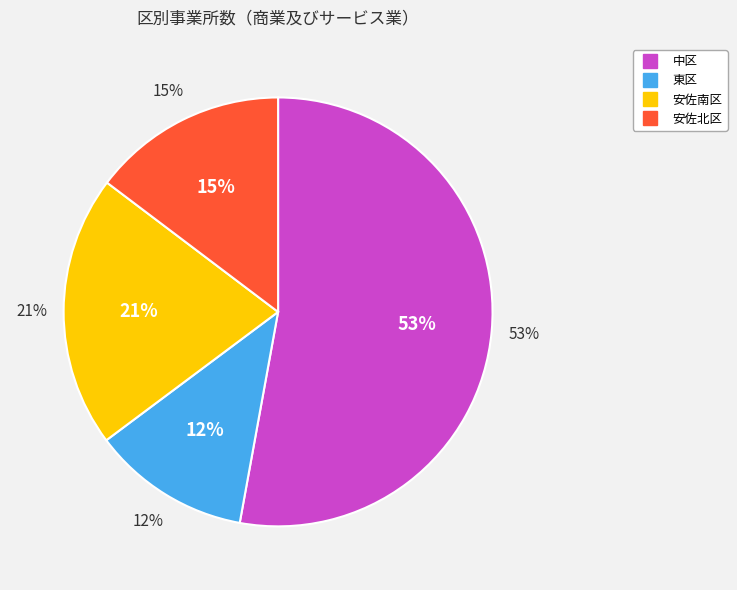

What is the change in value from 安佐南区 to 安佐北区?

-469